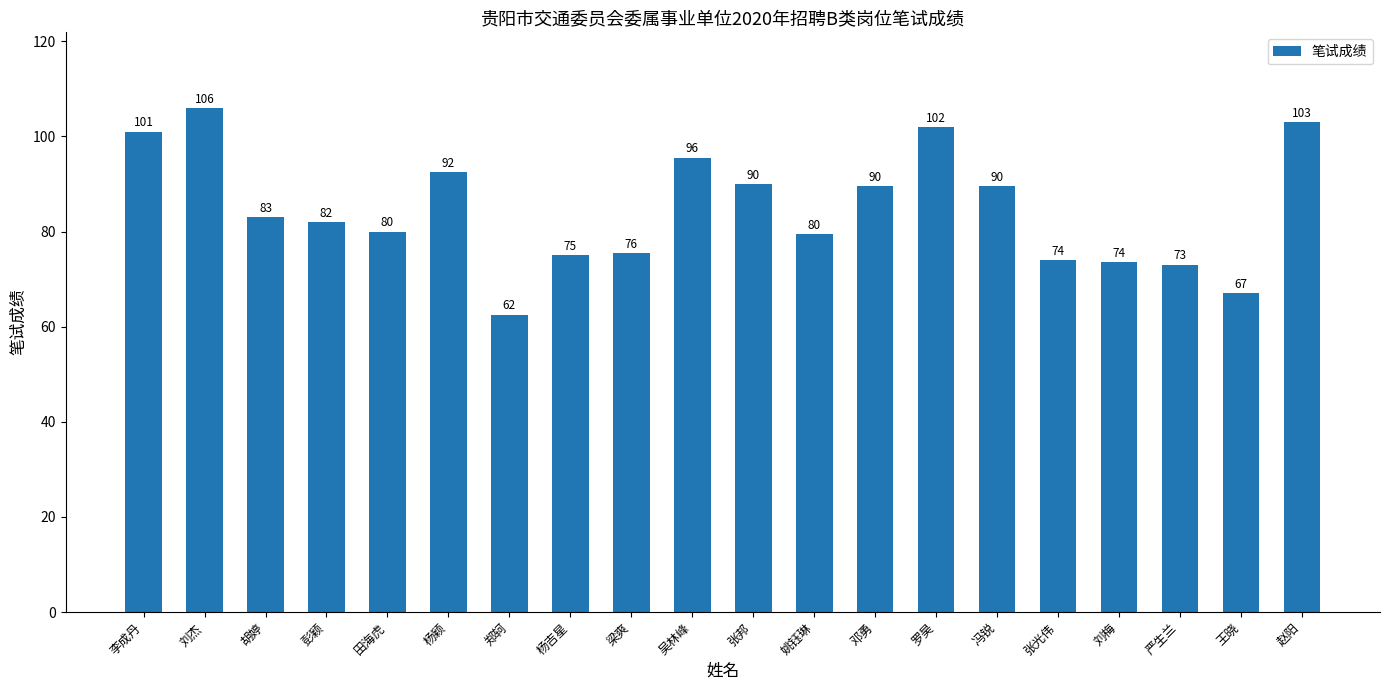

What is the sum of all values?

1694.0